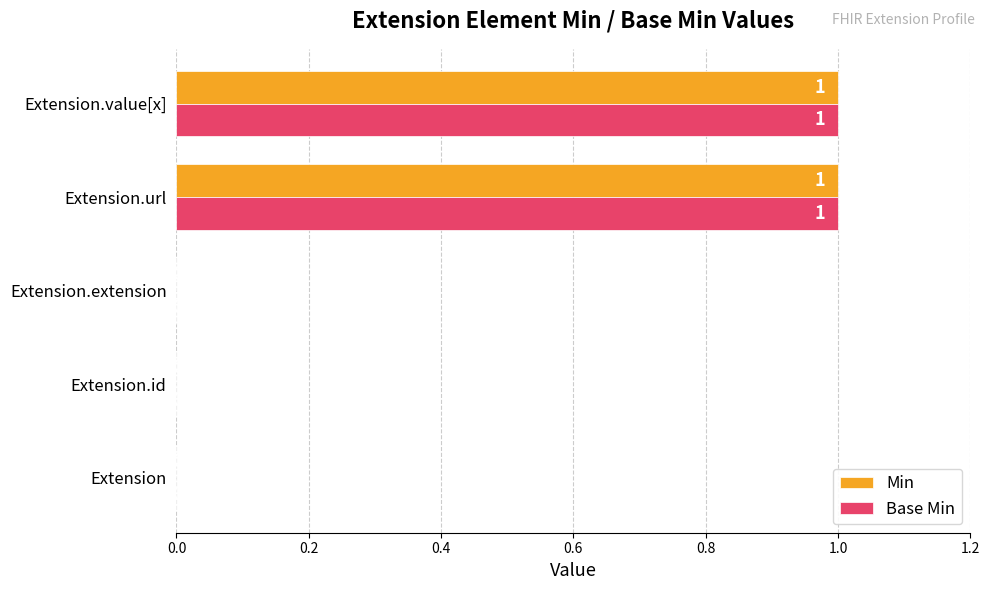

The Min series shows 0 at Extension.extension. True or false?

True